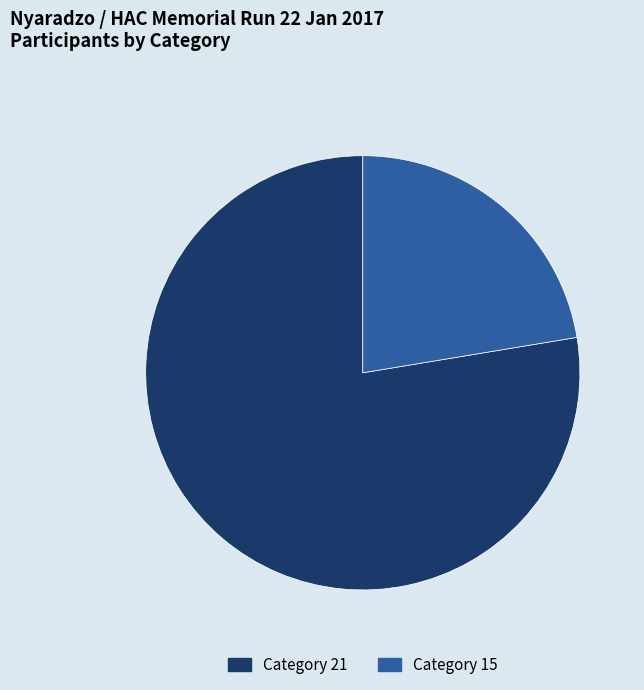

What is the largest slice in the pie chart?

Category 21